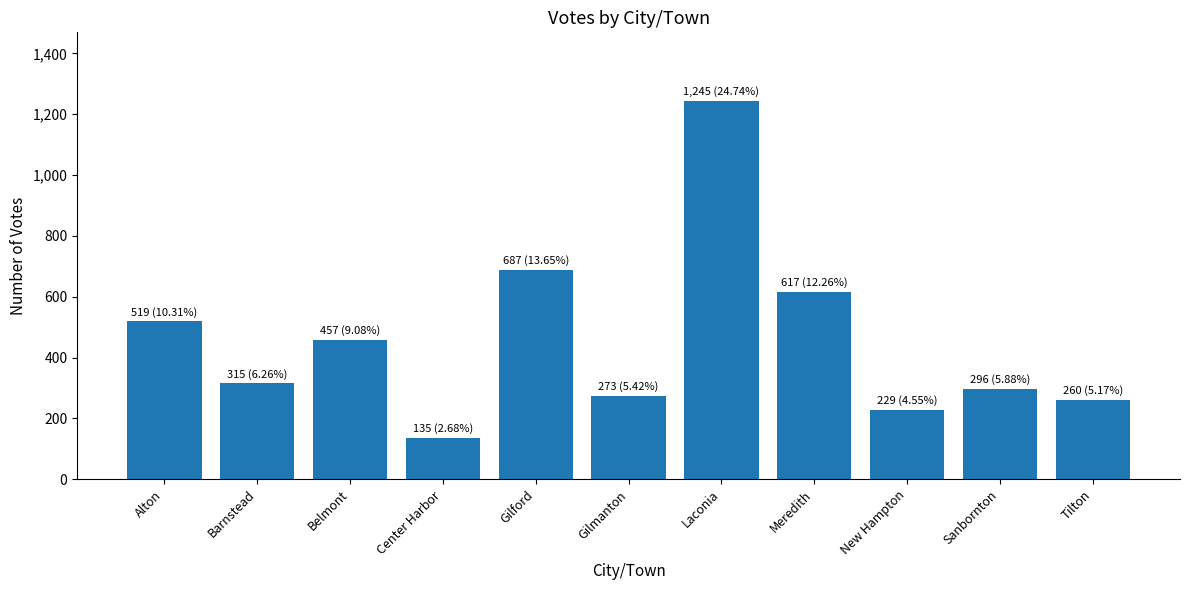

Reading right to left, what are all the values shown in this chart?

260	296	229	617	1245	273	687	135	457	315	519